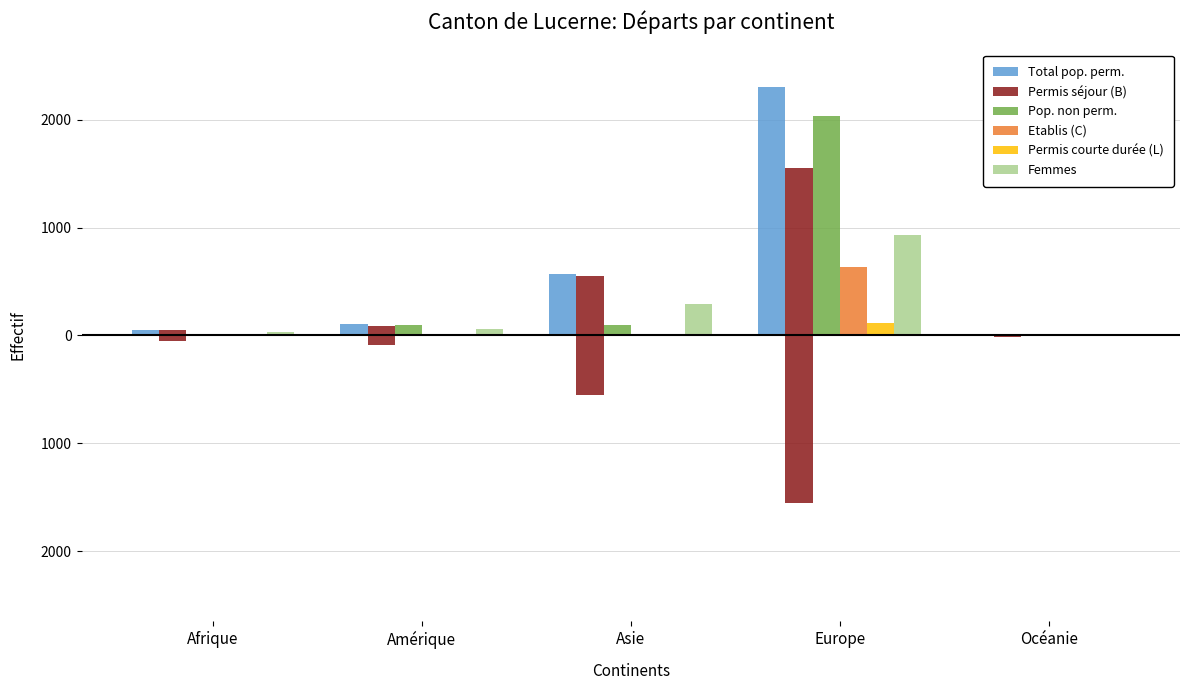

What are all the series names shown in the legend?

Total pop. perm., Permis séjour (B), Pop. non perm., Etablis (C), Permis courte durée (L), Femmes